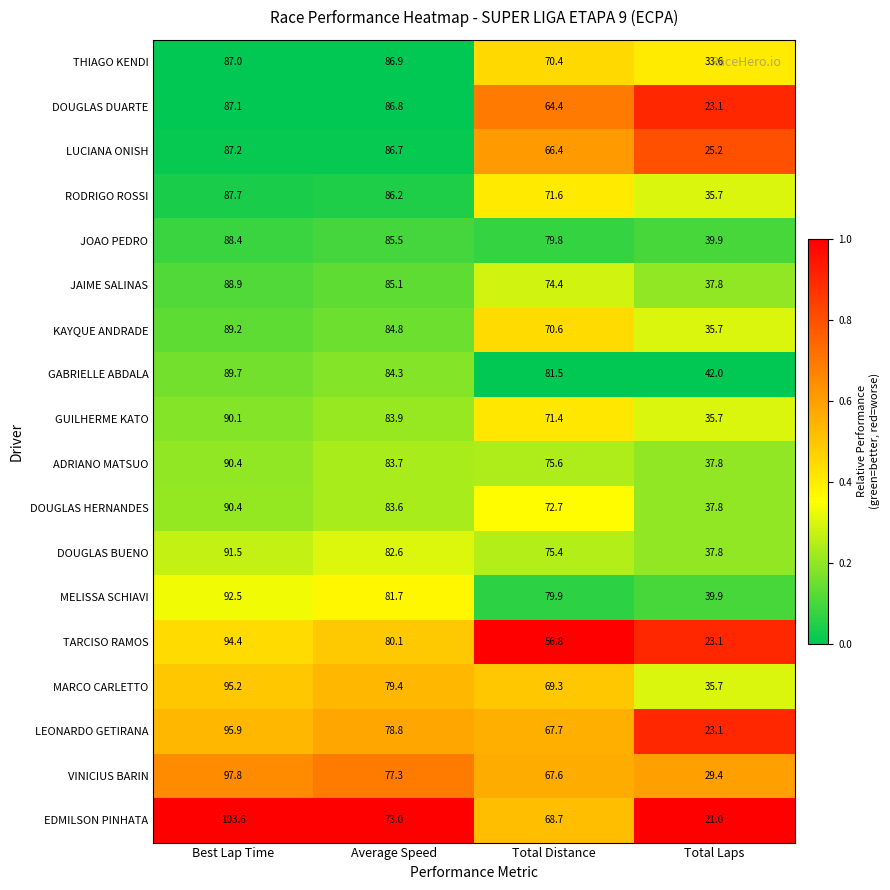

Between Best Lap Time and Total Distance, which series saw the biggest shift?

TARCISO RAMOS